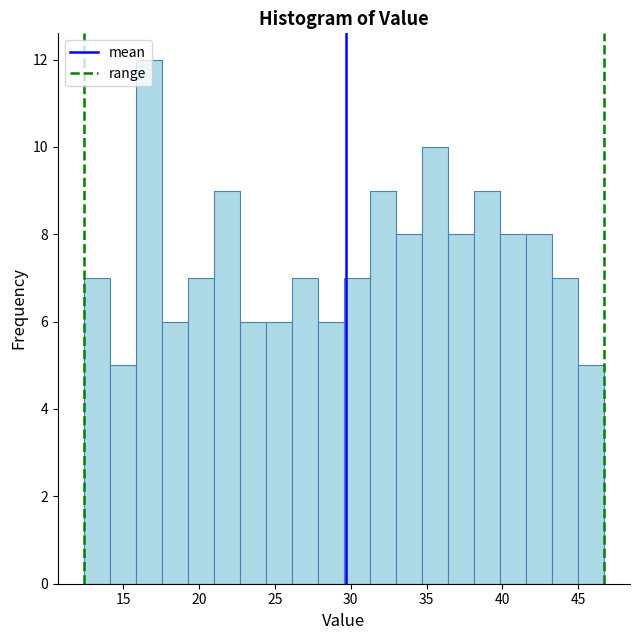

Around what value on the x-axis is the tallest bar? Give the approximate position of its centre, as read against the axis.

16.5